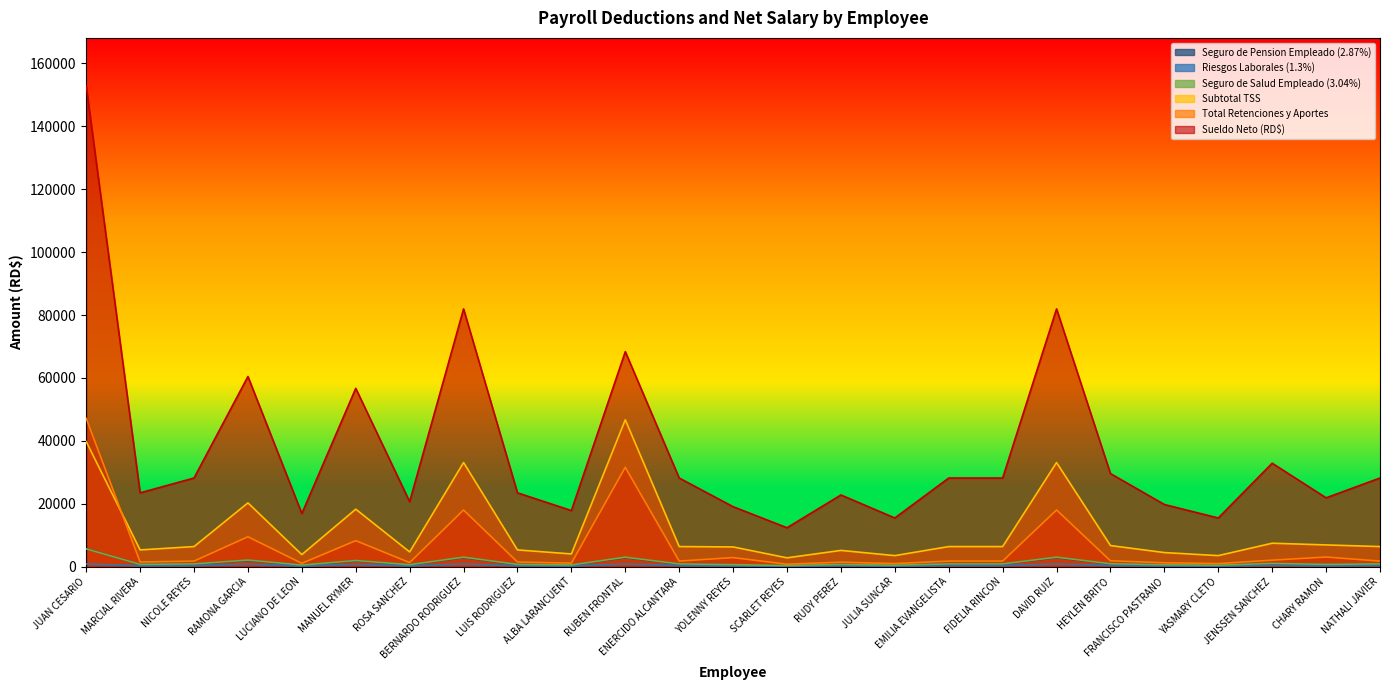

Rank the series at ALBA LARANCUENT from lowest to highest value.

Riesgos Laborales (1.3%), Seguro de Pension Empleado (2.87%), Seguro de Salud Empleado (3.04%), Total Retenciones y Aportes, Subtotal TSS, Sueldo Neto (RD$)